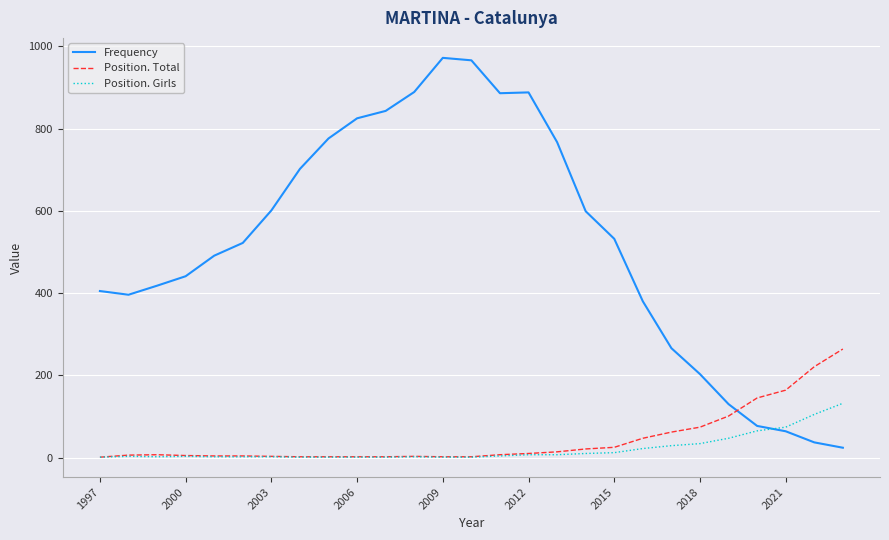

Which series has the widest spread of values?

Frequency